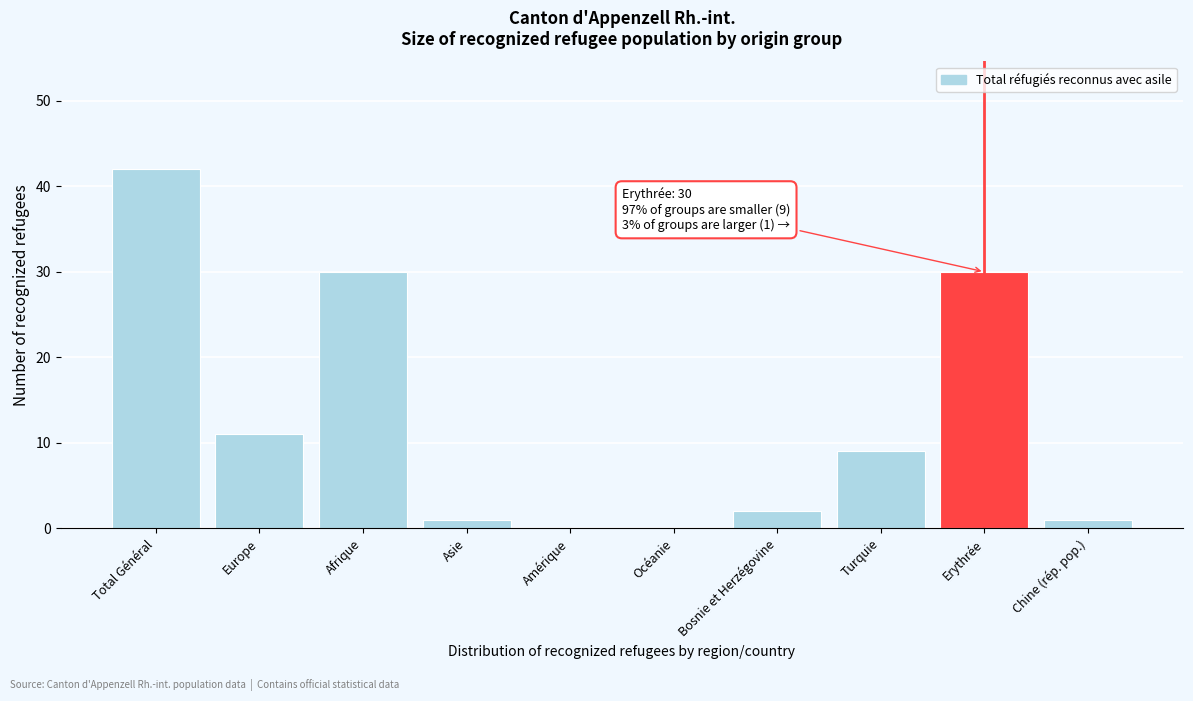

Reading left to right, transcribe all the data shown in this chart.

Total Général=42	Europe=11	Afrique=30	Asie=1	Amérique=0	Océanie=0	Bosnie et Herzégovine=2	Turquie=9	Erythrée=30	Chine (rép. pop.)=1